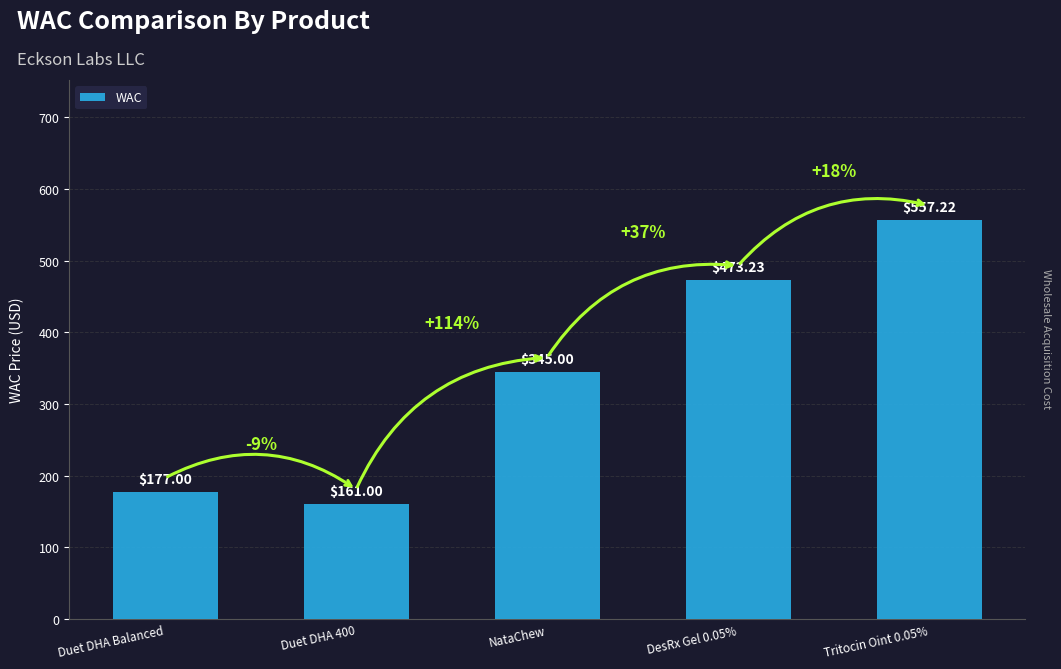

Approximately how many times larger is the value at Tritocin Oint 0.05% compared to DesRx Gel 0.05%?

1.2